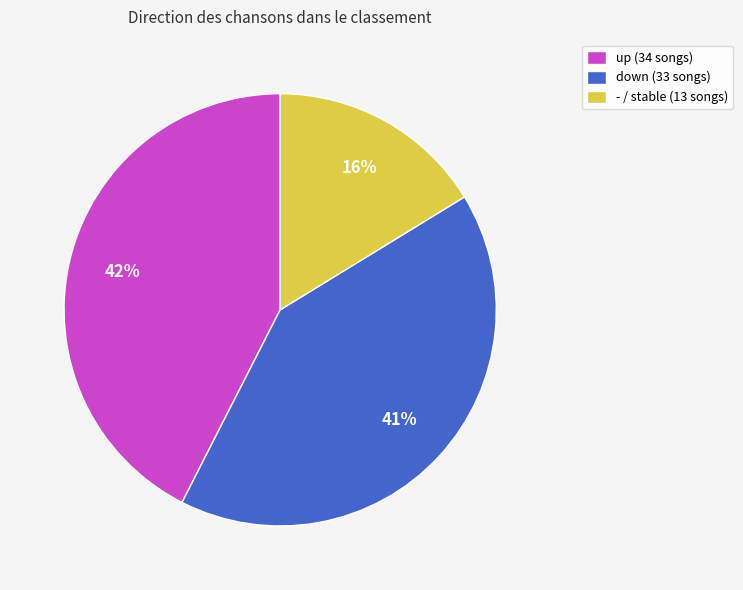

To the nearest percent, what percentage of the pie is down (33 songs)?

41%